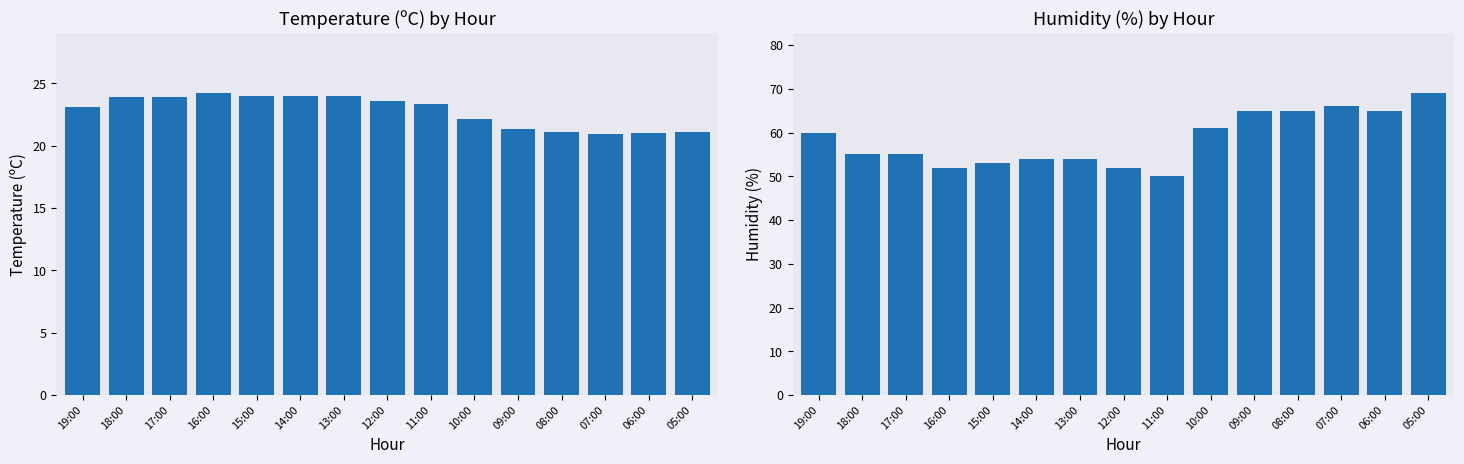

What is the difference between the second highest and minimum values in the Humedad (%) series?

16.0